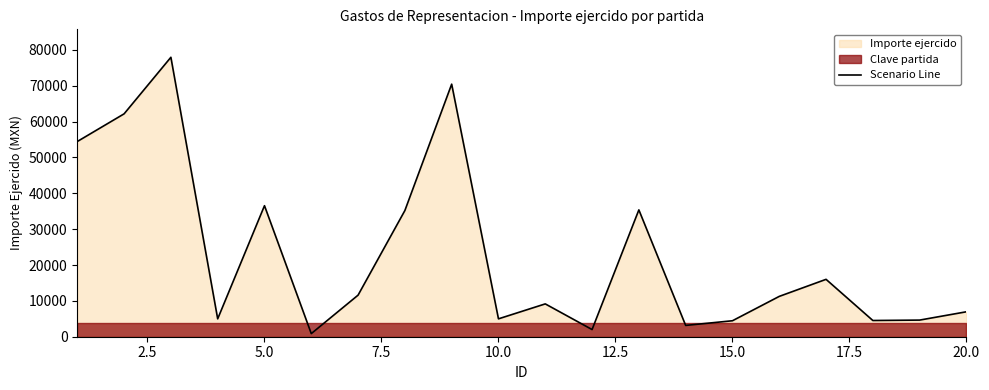

What is the maximum value for Scenario Line?

77952.0